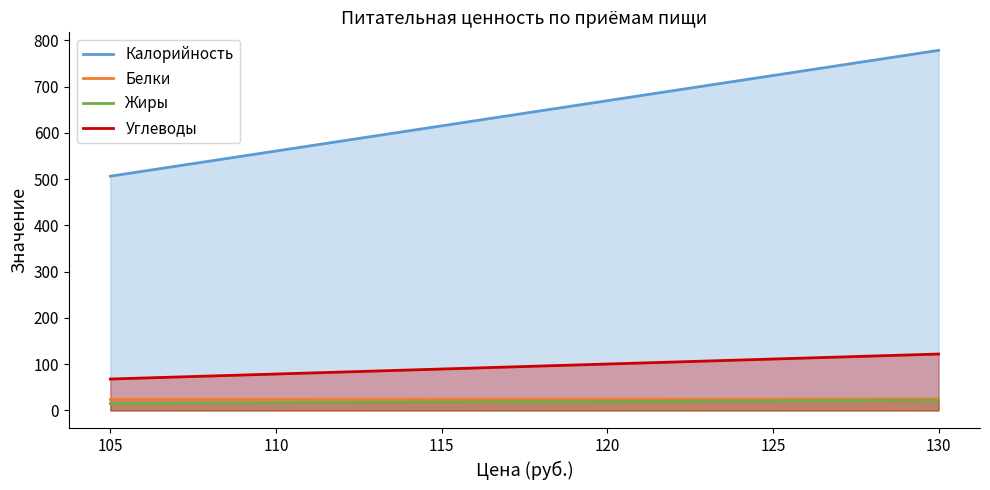

Does the chart display data point markers on the line(s)?

No